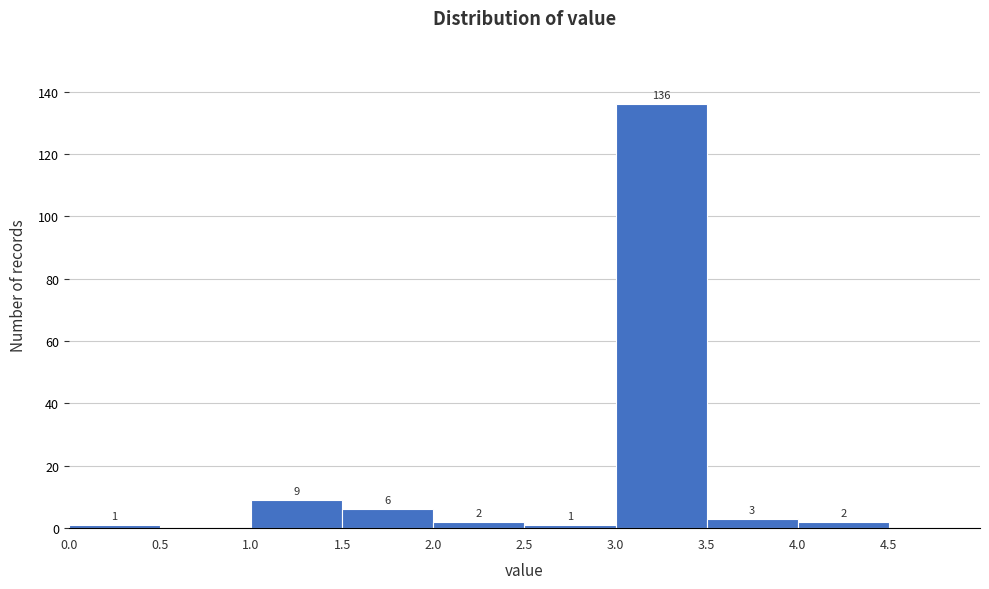

Over which range of the x-axis is the bar tallest?

3.0 to 3.5